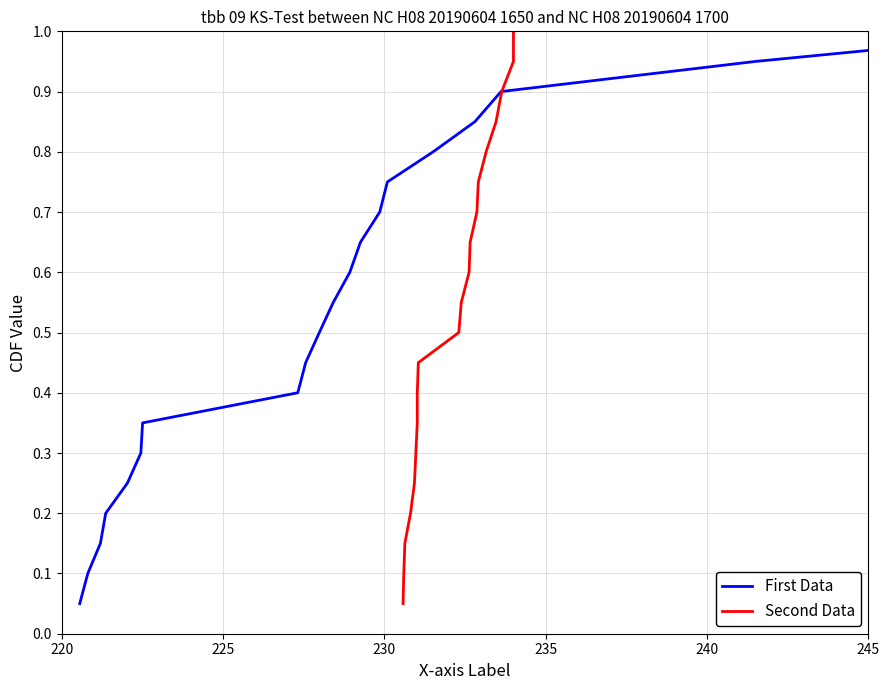

What is the sum of all First Data values?

10.5